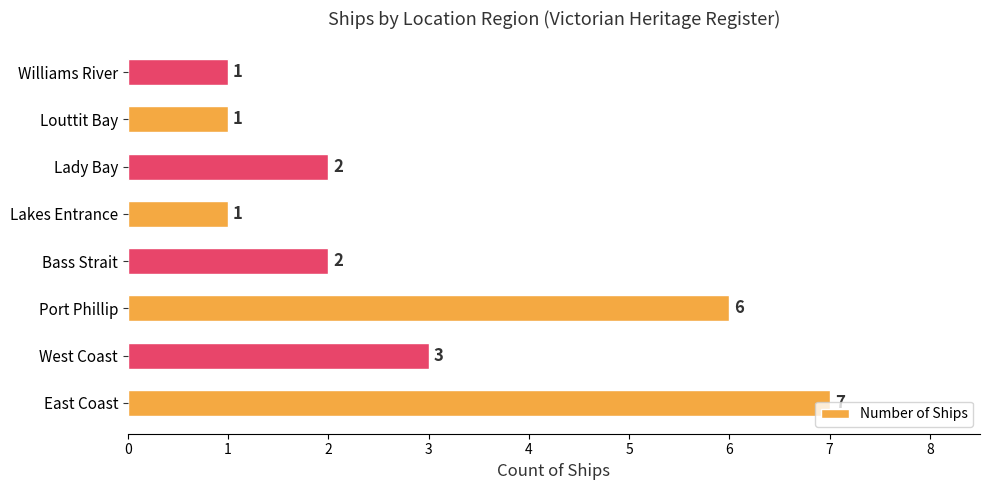

What is the difference between the maximum and minimum values?

6